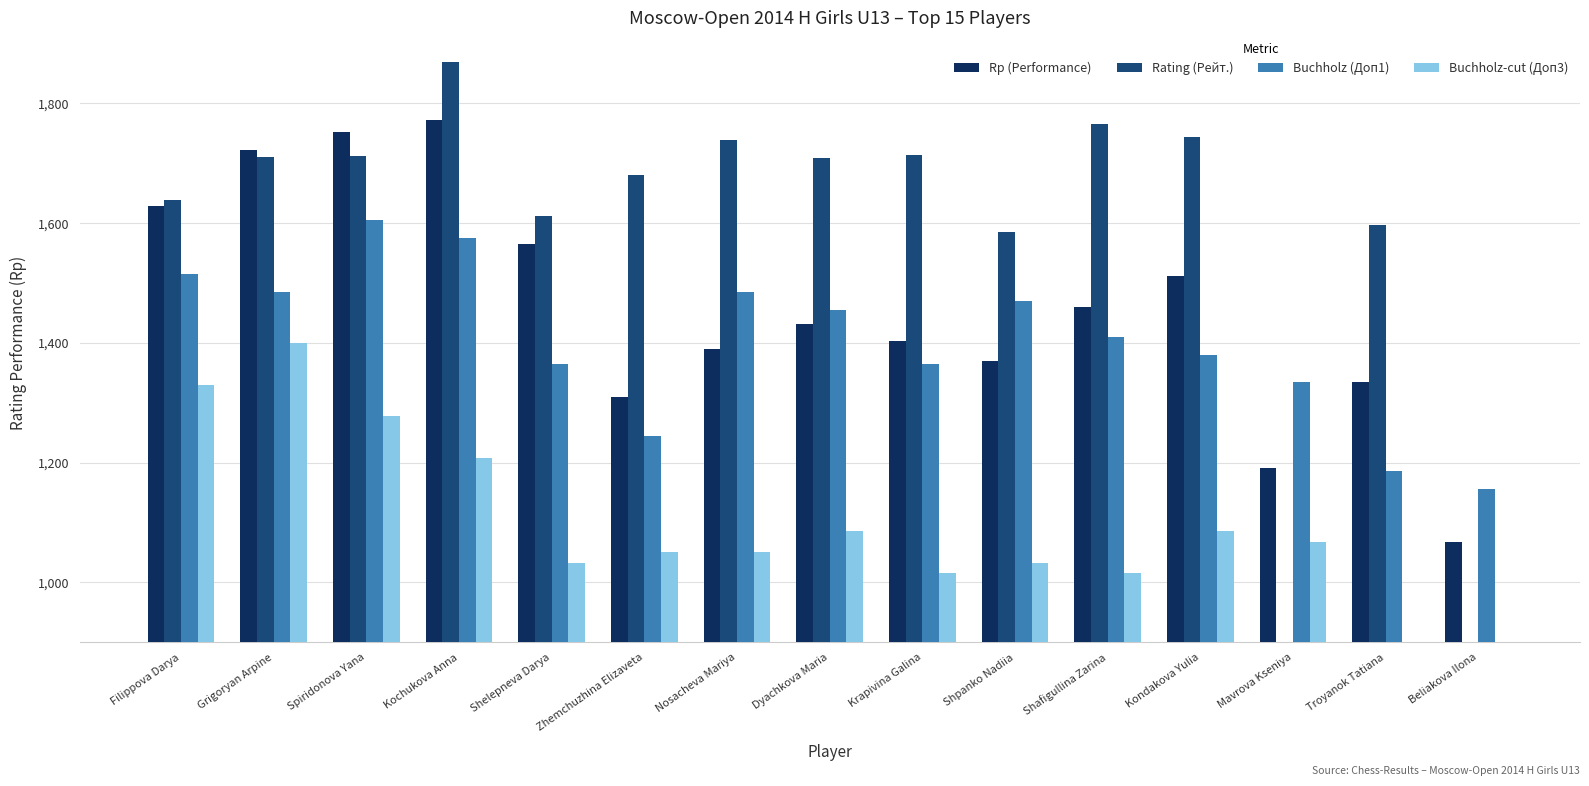

What is the difference between the Rating (Рейт.) values at Spiridonova Yana and Kondakova Yulia?

32